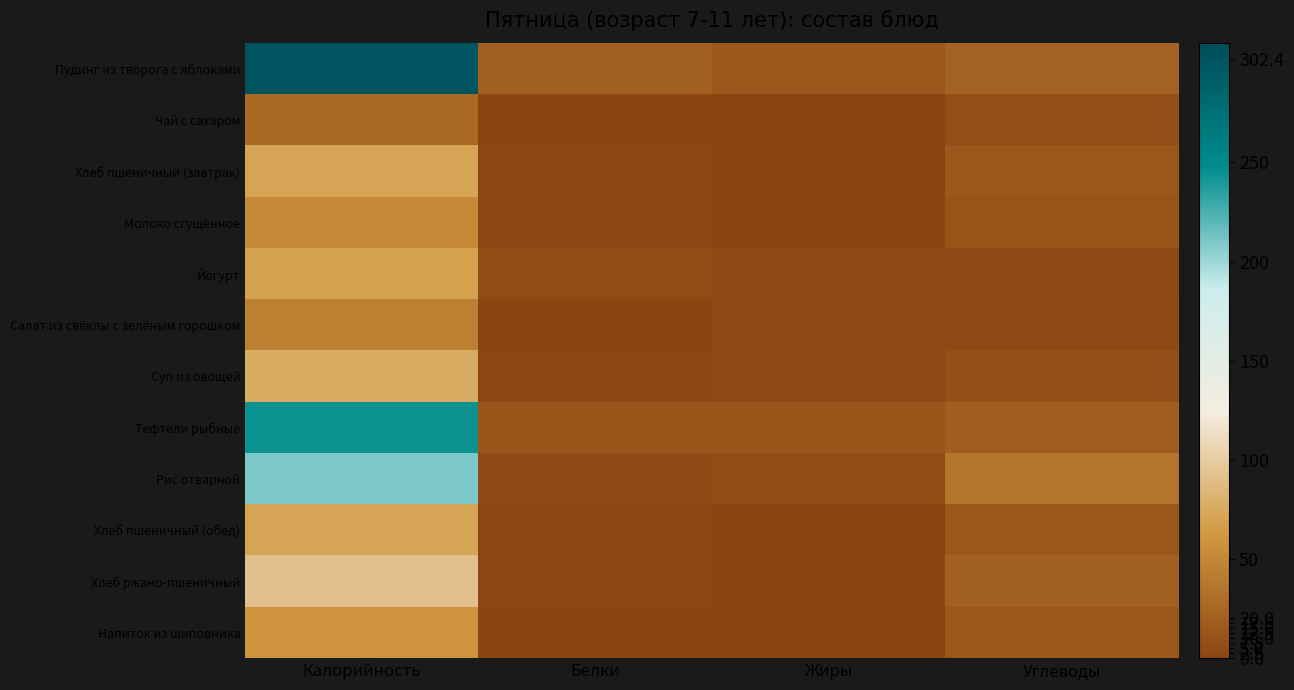

What is the spread (max minus min) of values at Углеводы?

33.2